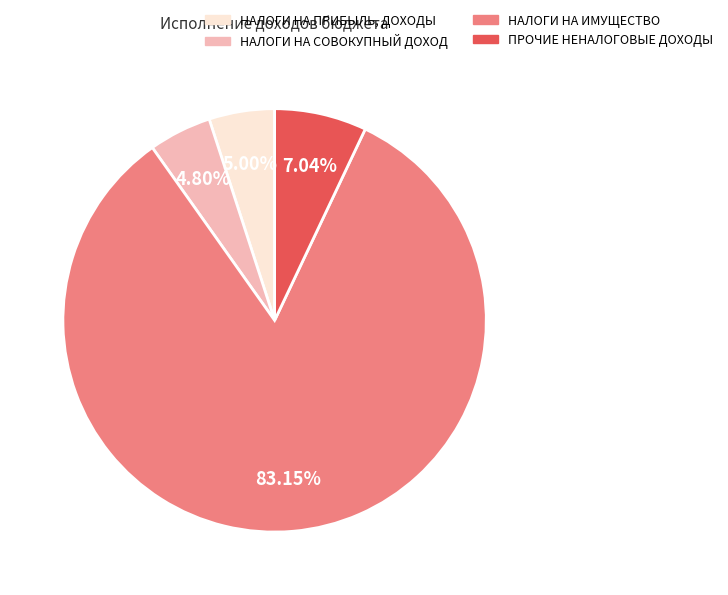

Is there a majority slice in this chart?

Yes